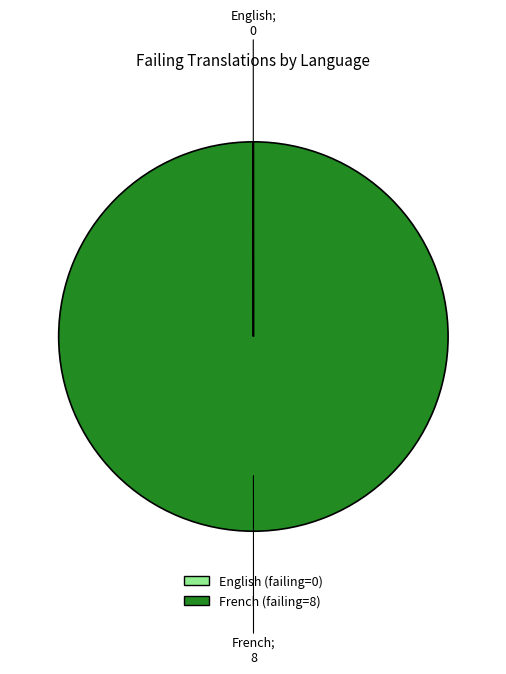

Is there any slice that represents more than half of the pie?

Yes